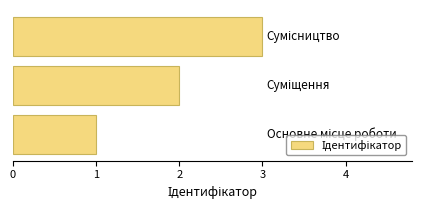

What is the greatest value displayed?

3